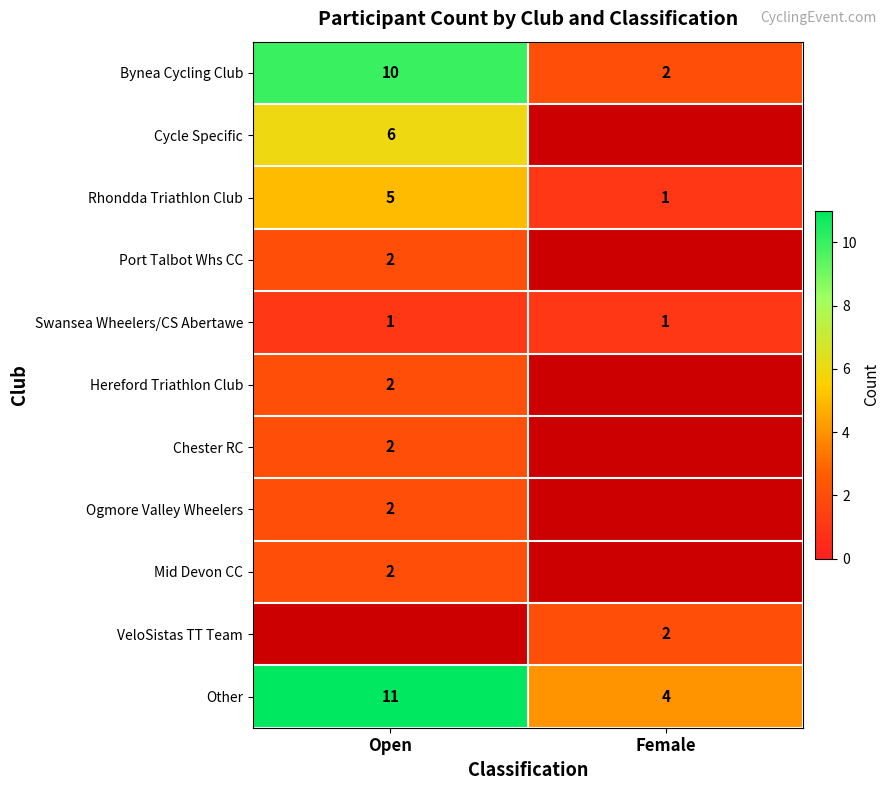

What is the spread (max minus min) of values at Female?

3.0